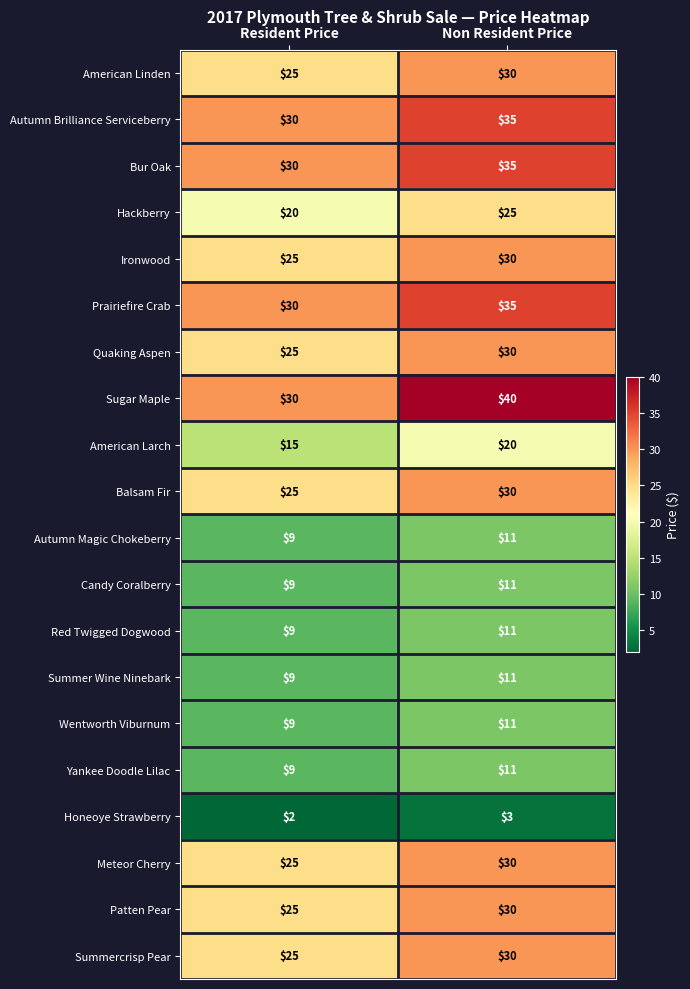

At which label is Hackberry closest to 22?

Resident Price